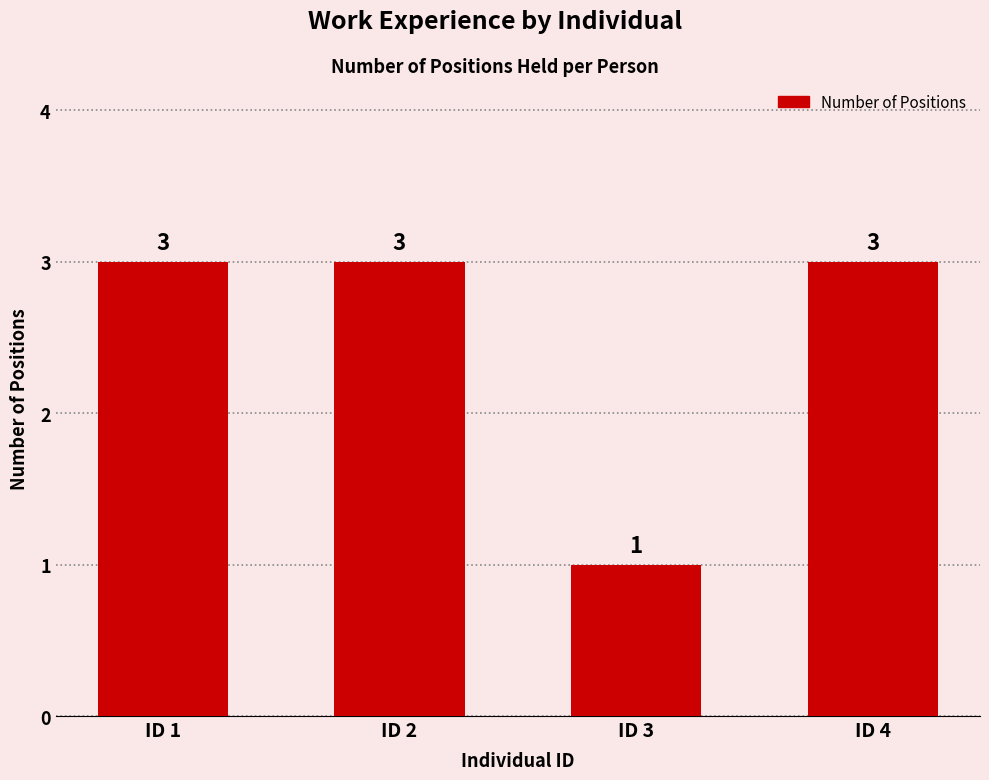

True or false: the data shows 4 at ID 1.

False